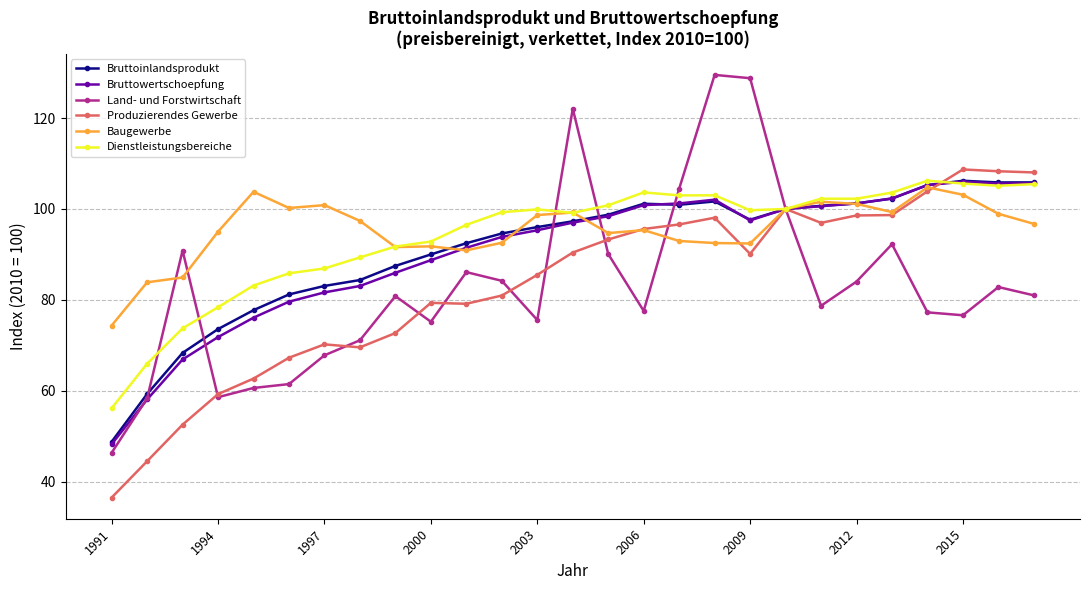

Which series has the largest range (max minus min)?

Land- und Forstwirtschaft